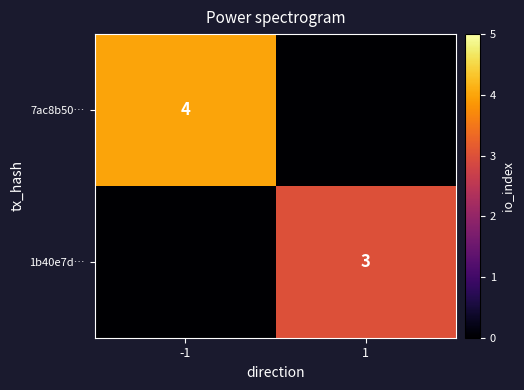

The value of 1b40e7d… at 1 is 1. True or false?

False